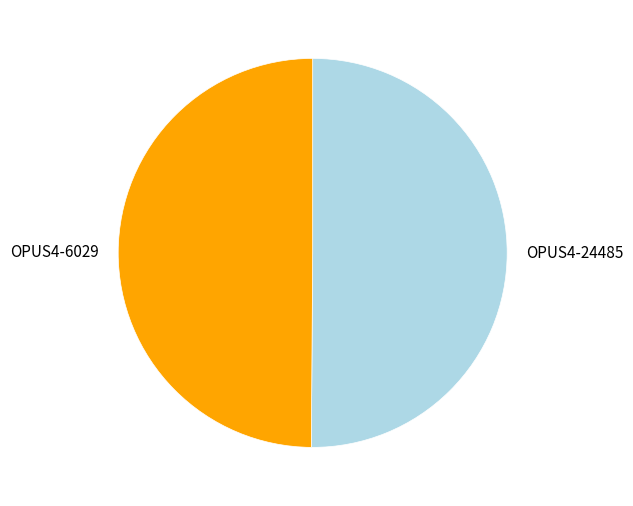

Count the number of slices in the pie.

2